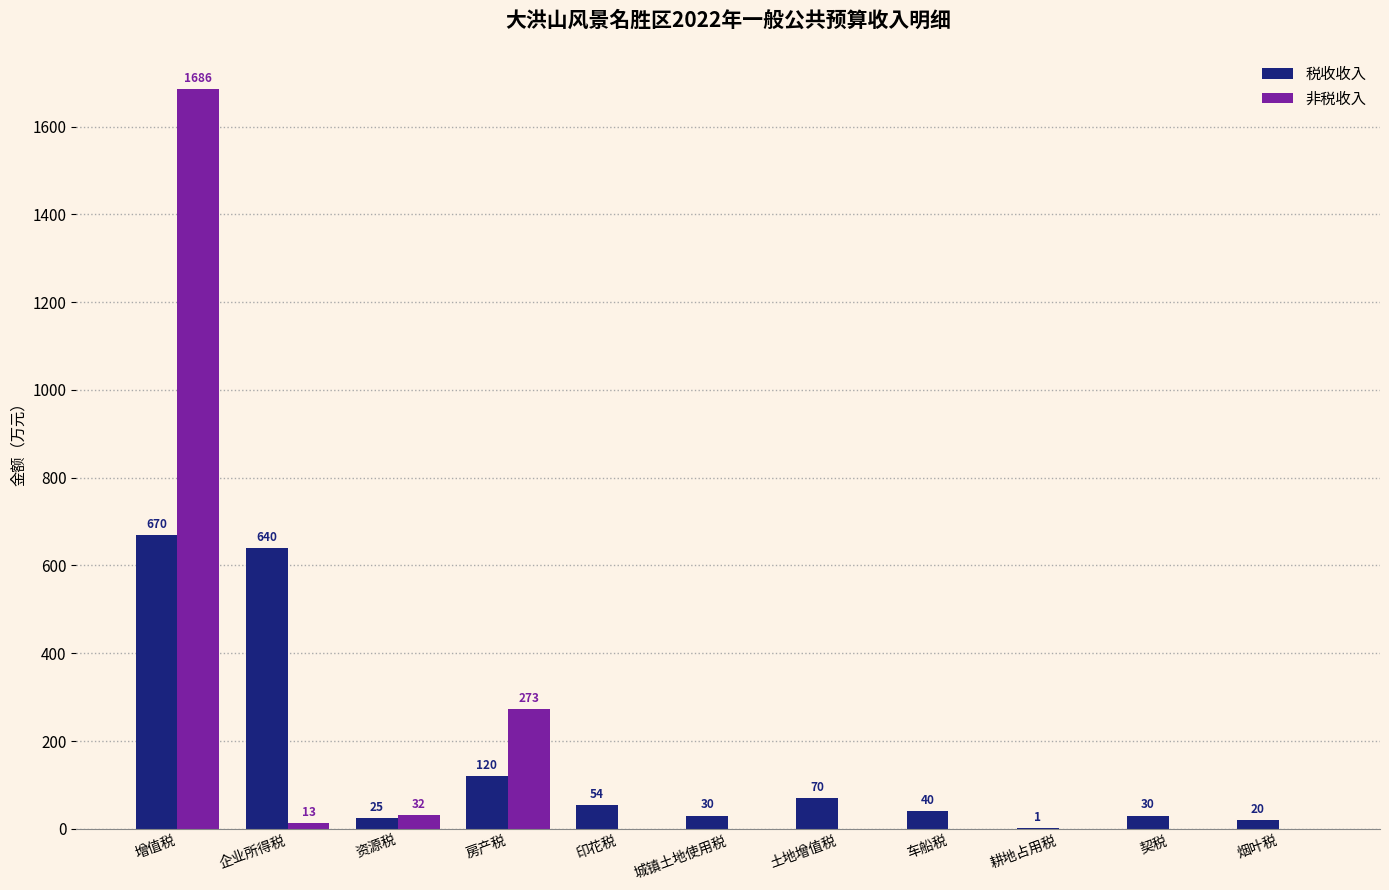

Reading right to left, extract all data points from this chart.

税收收入: 烟叶税=20	契税=30	耕地占用税=1	车船税=40	土地增值税=70	城镇土地使用税=30	印花税=54	房产税=120	资源税=25	企业所得税=640	增值税=670
非税收入: 烟叶税=0	契税=0	耕地占用税=0	车船税=0	土地增值税=0	城镇土地使用税=0	印花税=0	房产税=273	资源税=32	企业所得税=13	增值税=1686